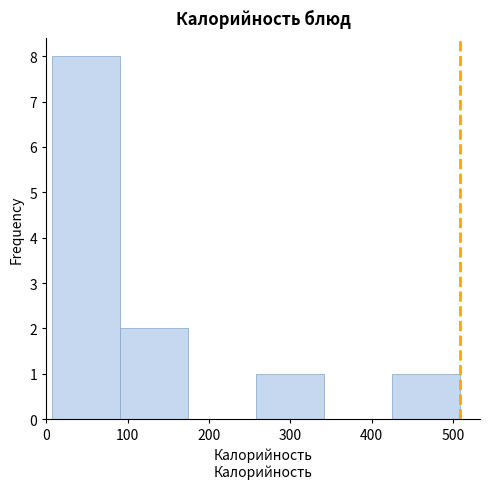

Reading left to right, list every bar in this chart as the range it spans on the x-axis followed by its height. Neither the bar edges nor the heights are printed on the chart, so give them approximately, as read against the axes.

10 to 90: 8
90 to 170: 2
170 to 260: 0
260 to 340: 1
340 to 420: 0
420 to 510: 1